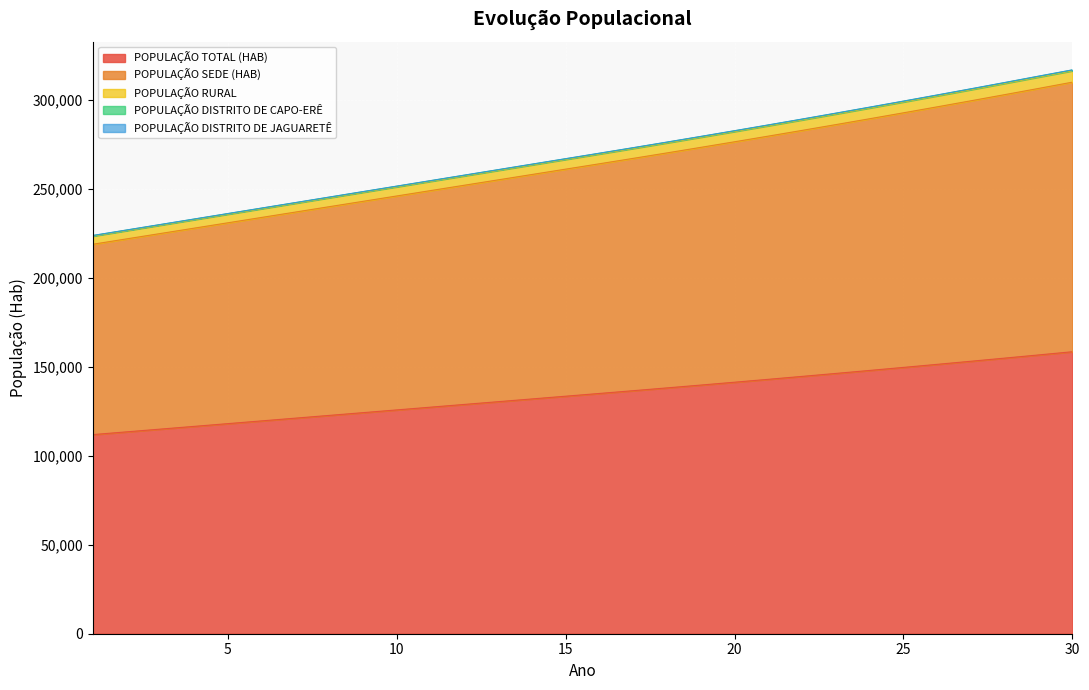

Reading left to right, transcribe all the data shown in this chart.

POPULAÇÃO TOTAL (HAB): 111874	113415	114956	116497	118039	119580	121120	122661	124202	125743	127284	128825	130365	131907	133448	134989	136541	138112	139700	141306	142931	144575	146238	147921	149622	151343	153083	154845	156625	158426
POPULAÇÃO SEDE (HAB): 218816	221830	224844	227858	230874	233888	236901	239915	242929	245943	248957	251971	254984	258000	261014	264028	267064	270136	273242	276384	279562	282777	286030	289322	292649	296015	299419	302864	306347	309871
POPULAÇÃO RURAL: 223383	226460	229537	232614	235693	238770	241845	244922	247999	251076	254153	257230	260305	263384	266461	269538	272637	275774	278945	282152	285396	288678	291998	295358	298754	302190	305664	309182	312736	316261
POPULAÇÃO DISTRITO DE CAPO-ERÊ: 223699	226780	229861	232942	236025	239106	242185	245266	248347	251428	254509	257590	260669	263752	266833	269914	273017	276158	279333	282544	285793	289080	292405	295770	299171	302612	306091	309614	313173	316703
POPULAÇÃO DISTRITO DE JAGUARETÊ: 223748	226830	229912	232994	236078	239160	242240	245322	248404	251486	254568	257650	260730	263814	266896	269978	273082	276224	279400	282612	285862	289150	292476	295842	299244	302686	306166	309690	313250	316781